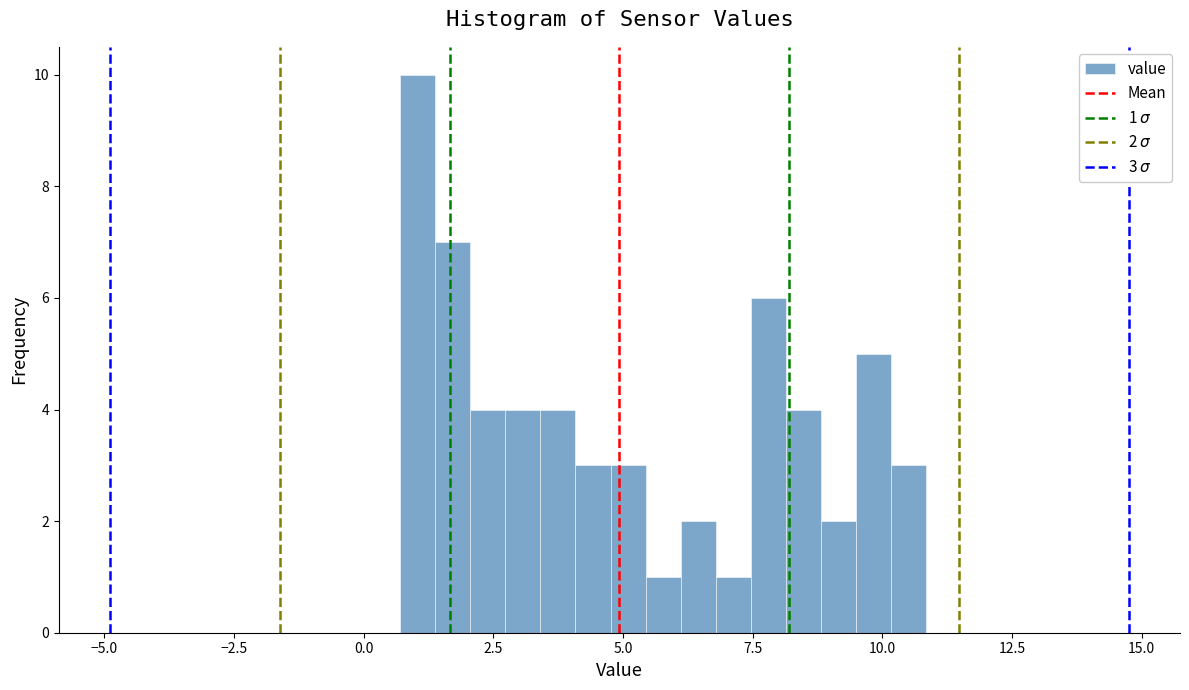

Around what value on the x-axis is the tallest bar? Give the approximate position of its centre, as read against the axis.

1.0